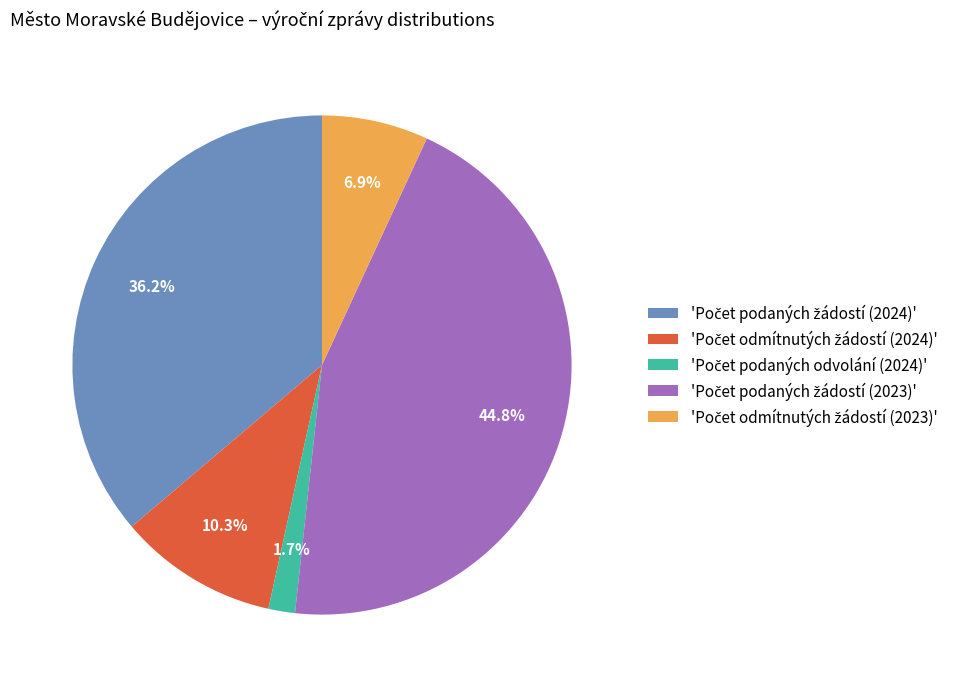

How many segments does this pie chart have?

5